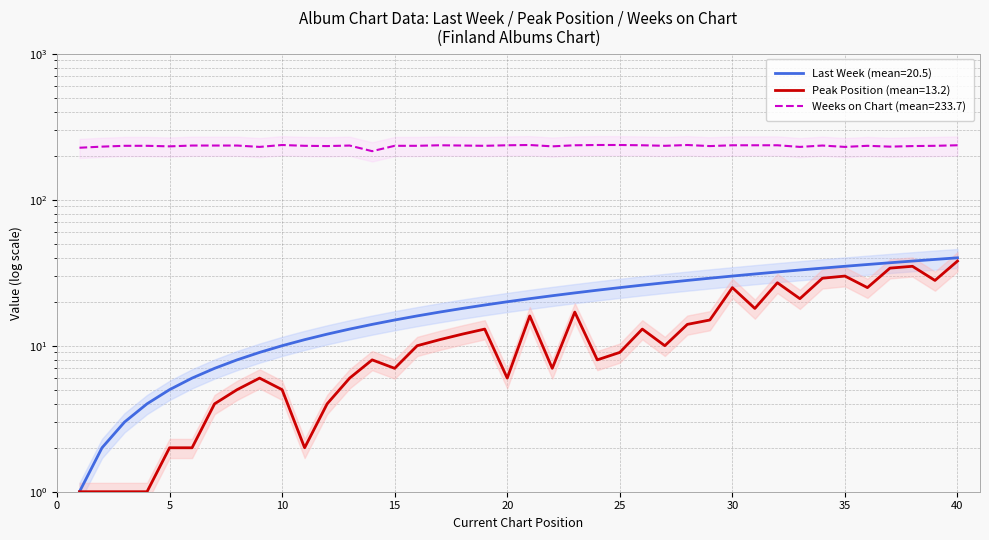

How many lines are shown in the chart?

3